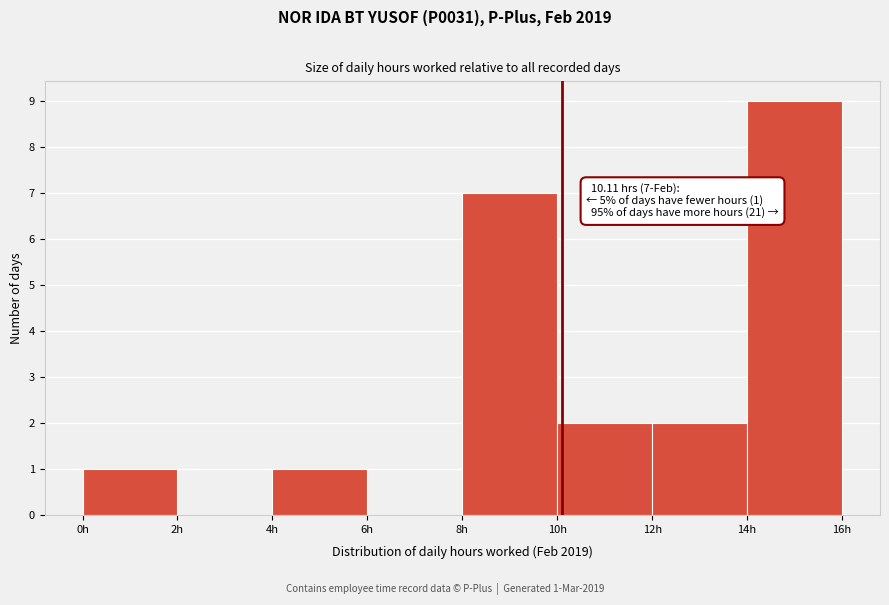

Which range on the x-axis has the tallest bar?

14 to 16